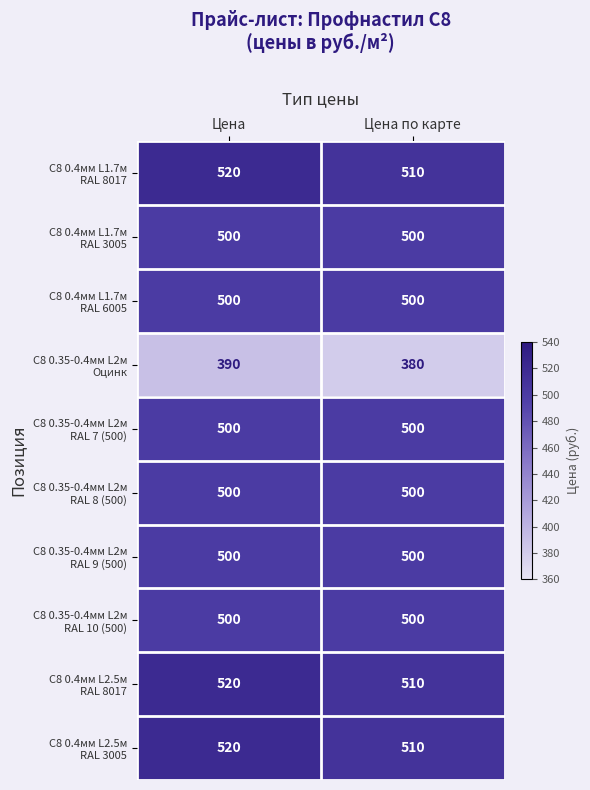

Which category has the highest value across all series?

Цена